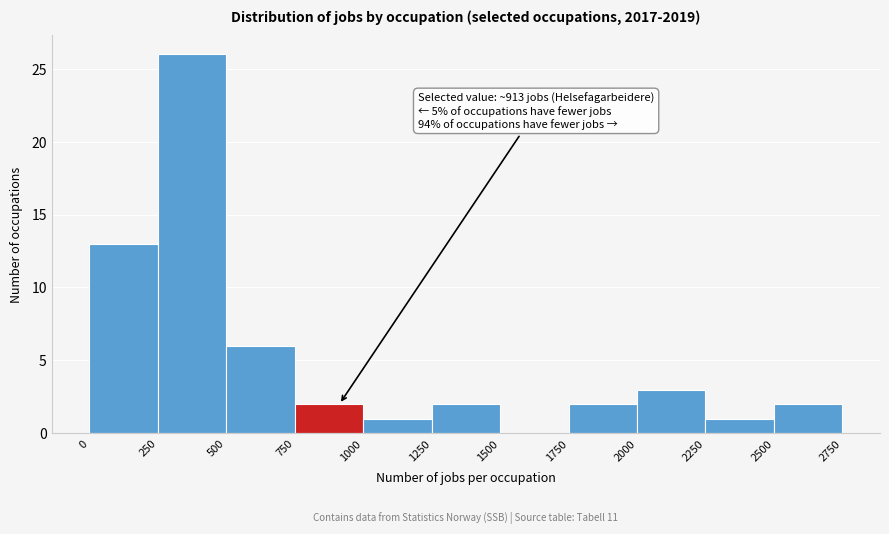

Which range on the x-axis has the tallest bar?

250 to 500